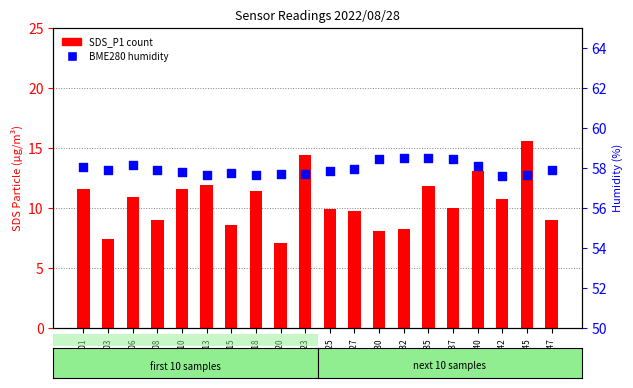

Which series has the largest total across all categories?

BME280 humidity